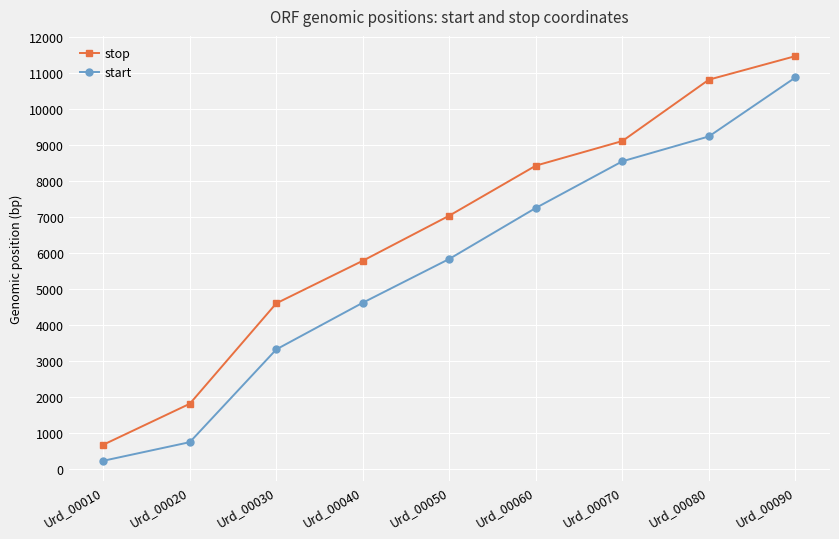

True or false: stop and start intersect in this chart.

False